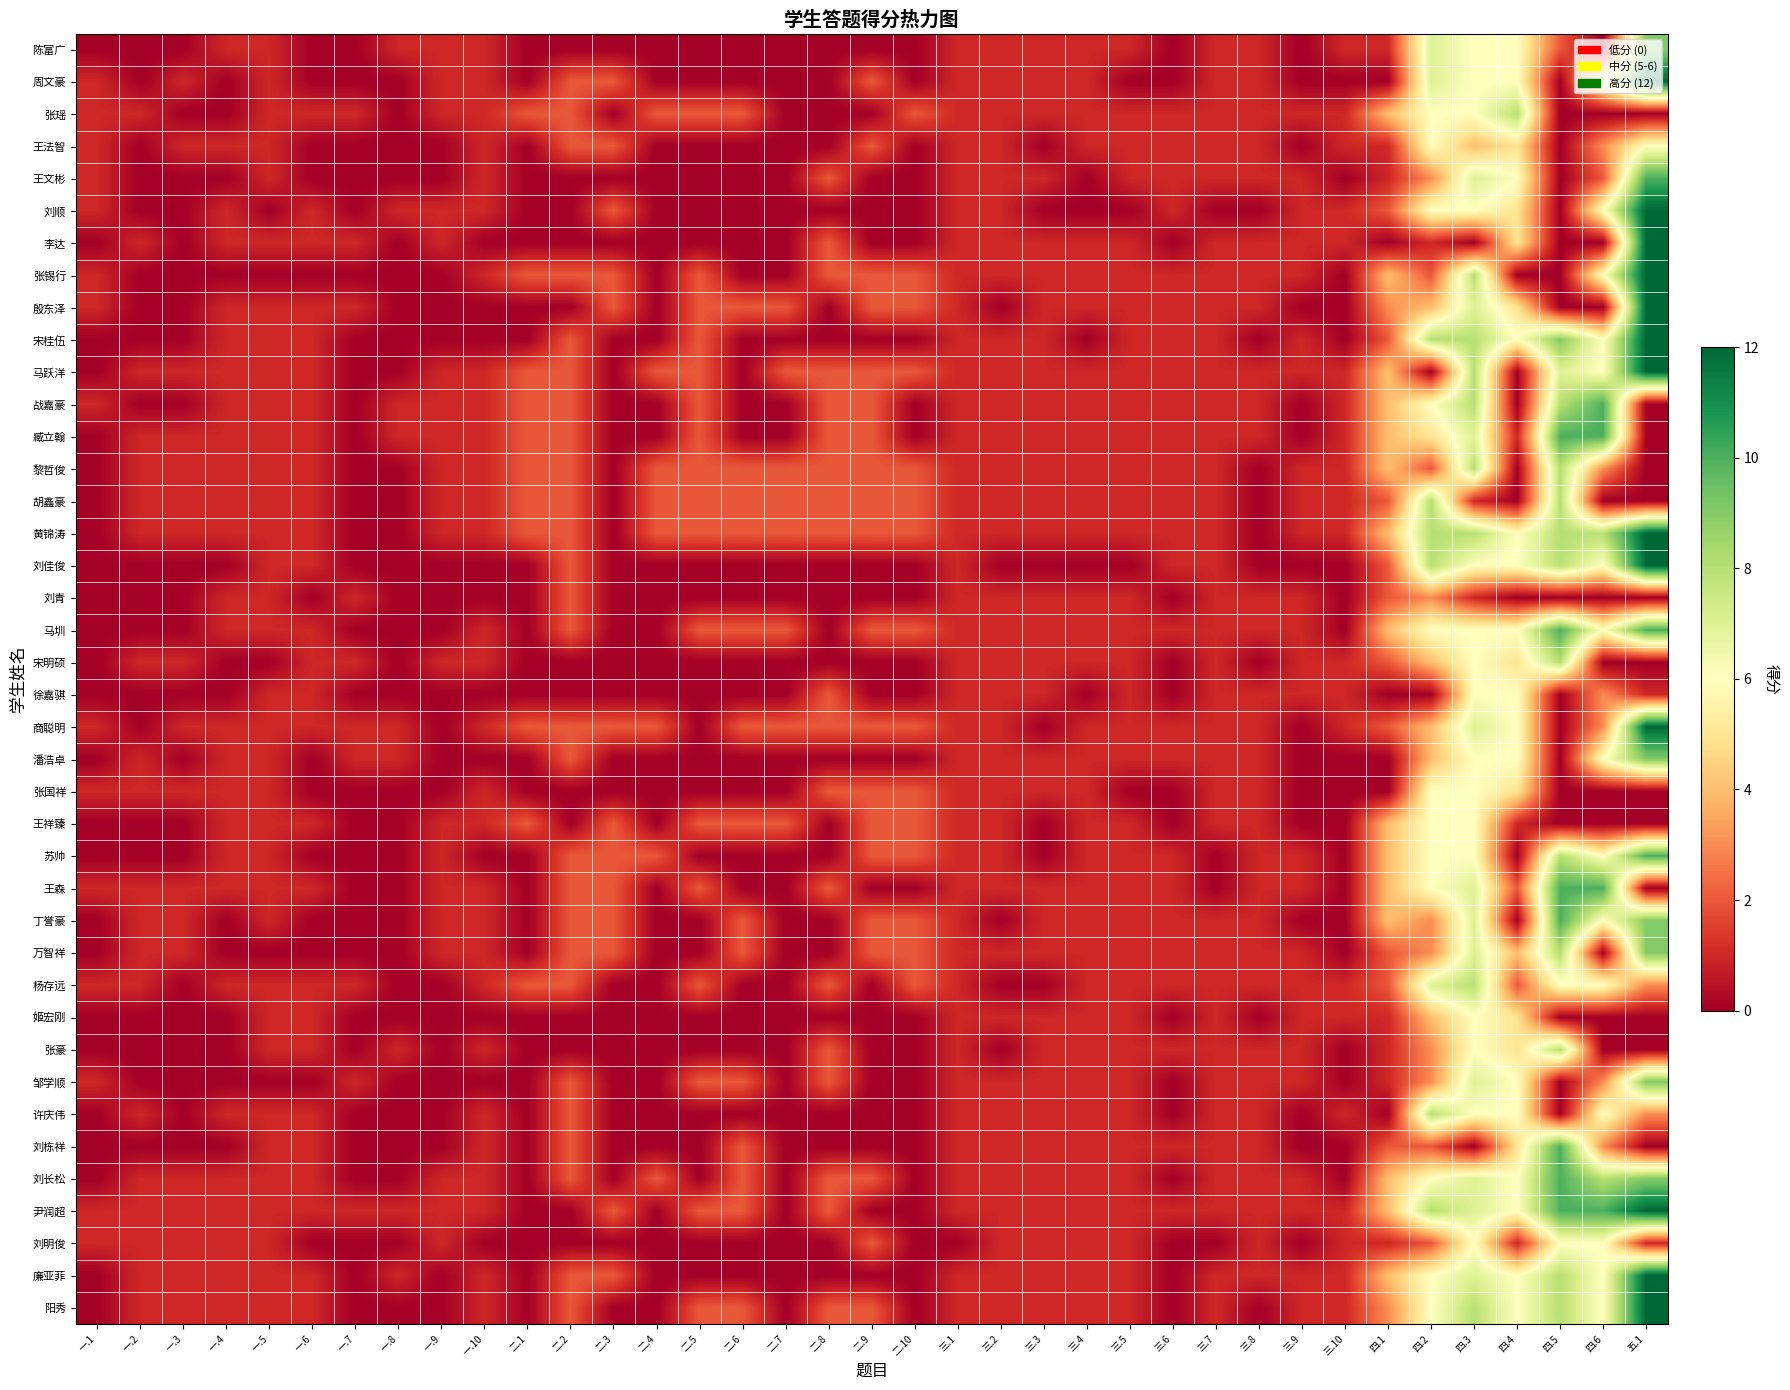

Which label corresponds to the largest value in the chart?

五.1